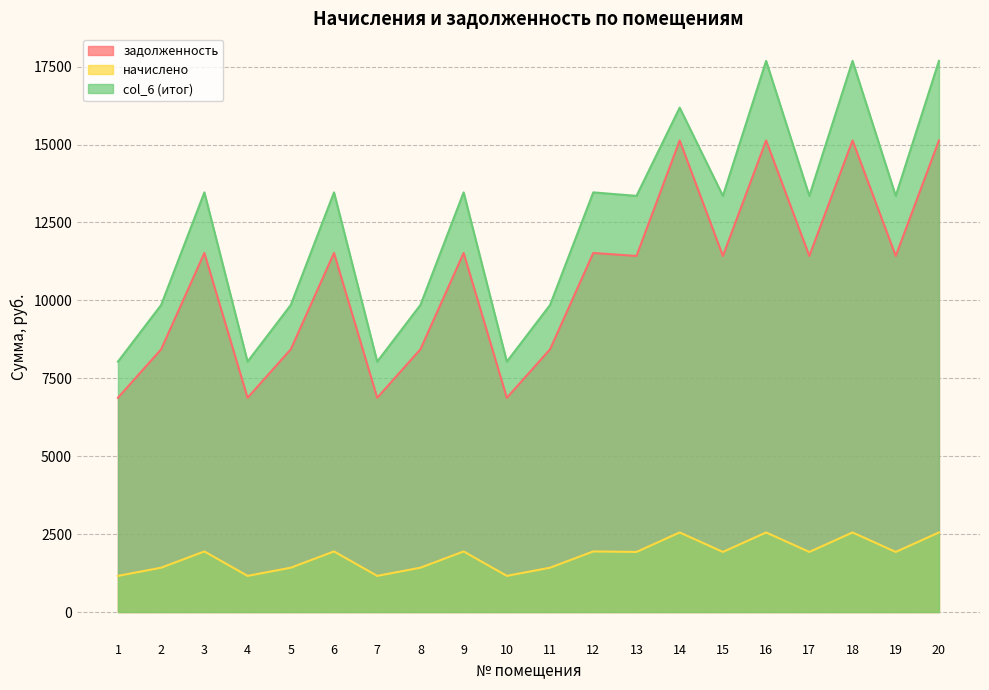

What is the average value of the начислено series?

1801.4